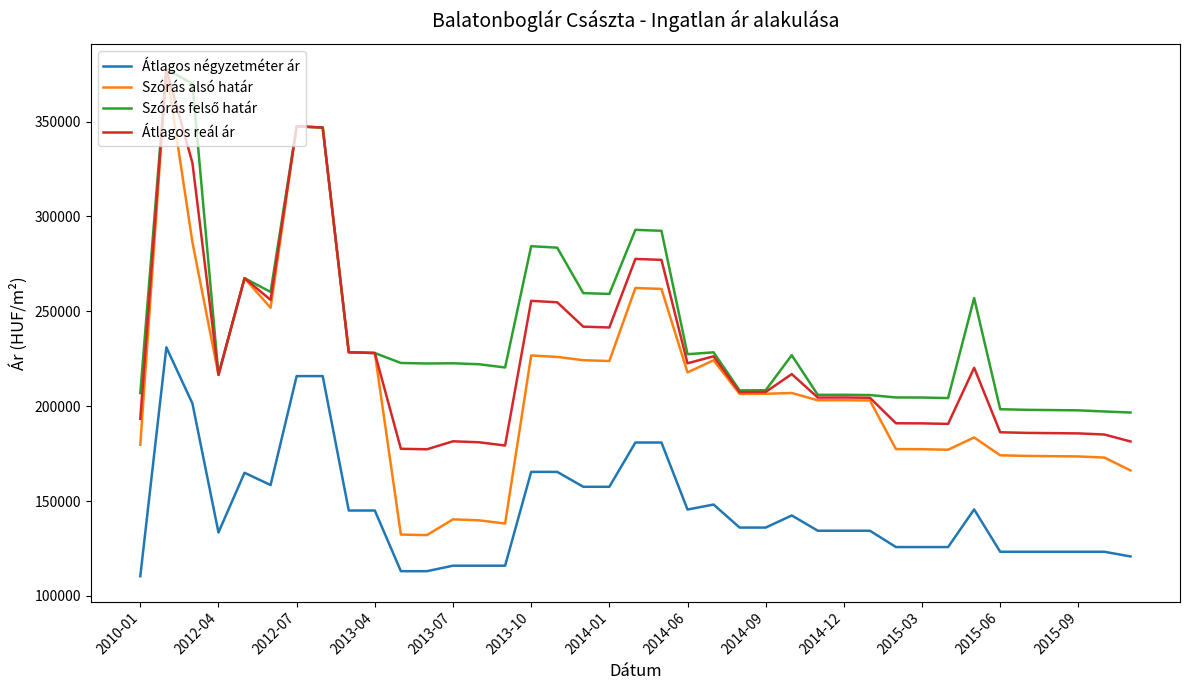

Which series has the widest spread of values?

Szórás alsó határ